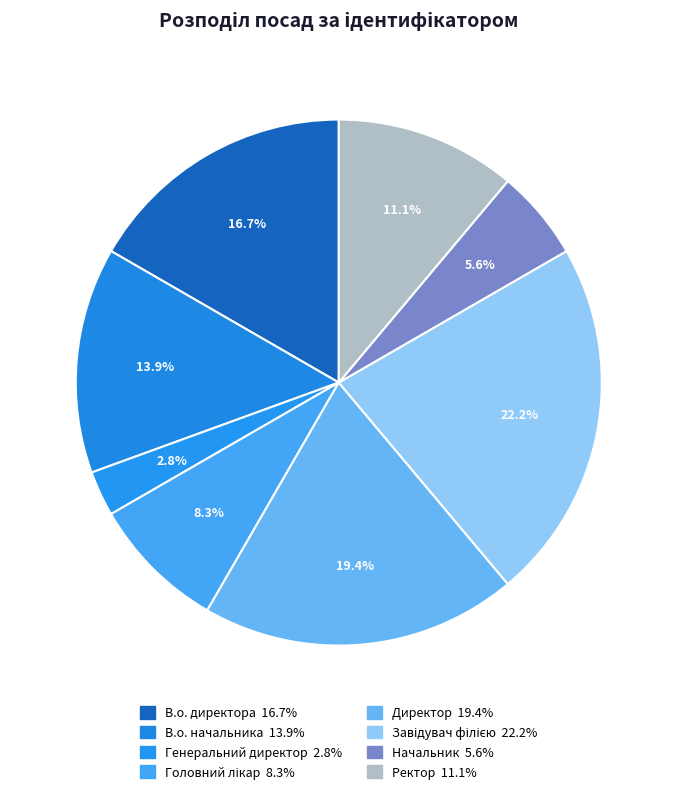

Is Начальник the majority of the pie?

No